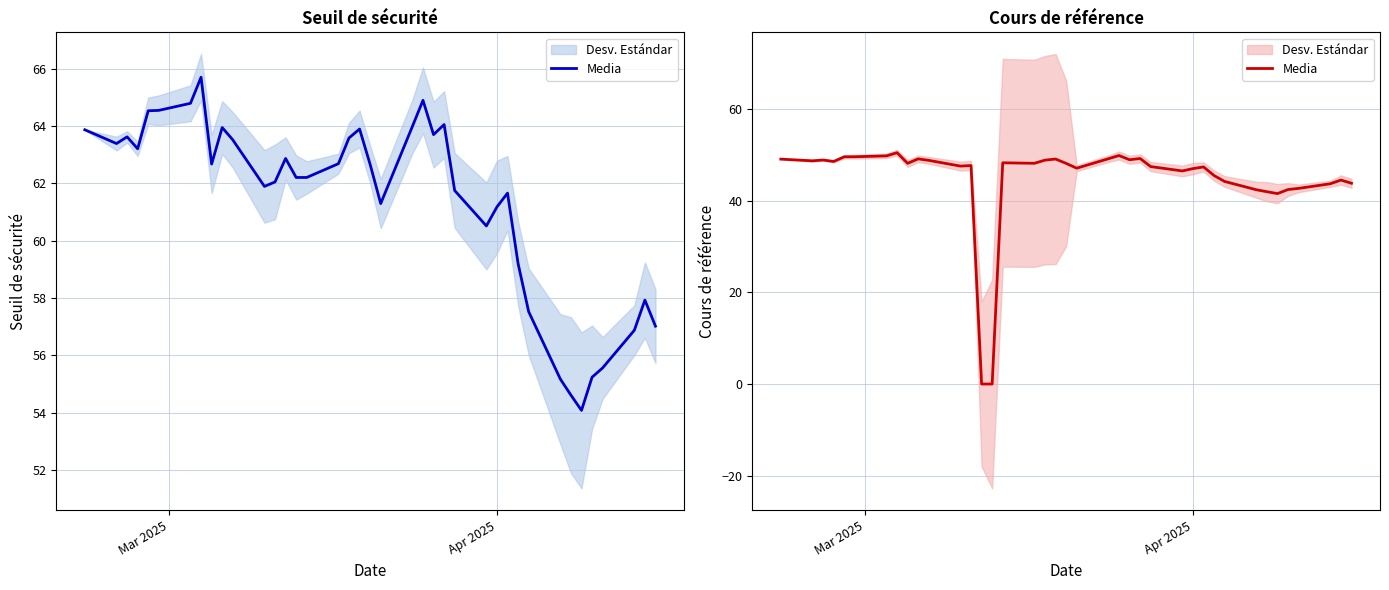

Reading left to right, extract all data points from this chart.

49.1	48.8	48.9	48.6	49.6	49.6	49.8	50.5	48.2	49.2	48.9	47.6	47.7	0.0	0.0	48.3	48.2	48.9	49.1	48.2	47.1	49.2	49.9	49.0	49.3	47.5	46.5	47.1	47.4	45.5	44.2	42.4	42.0	41.6	42.5	42.7	43.8	44.6	43.9